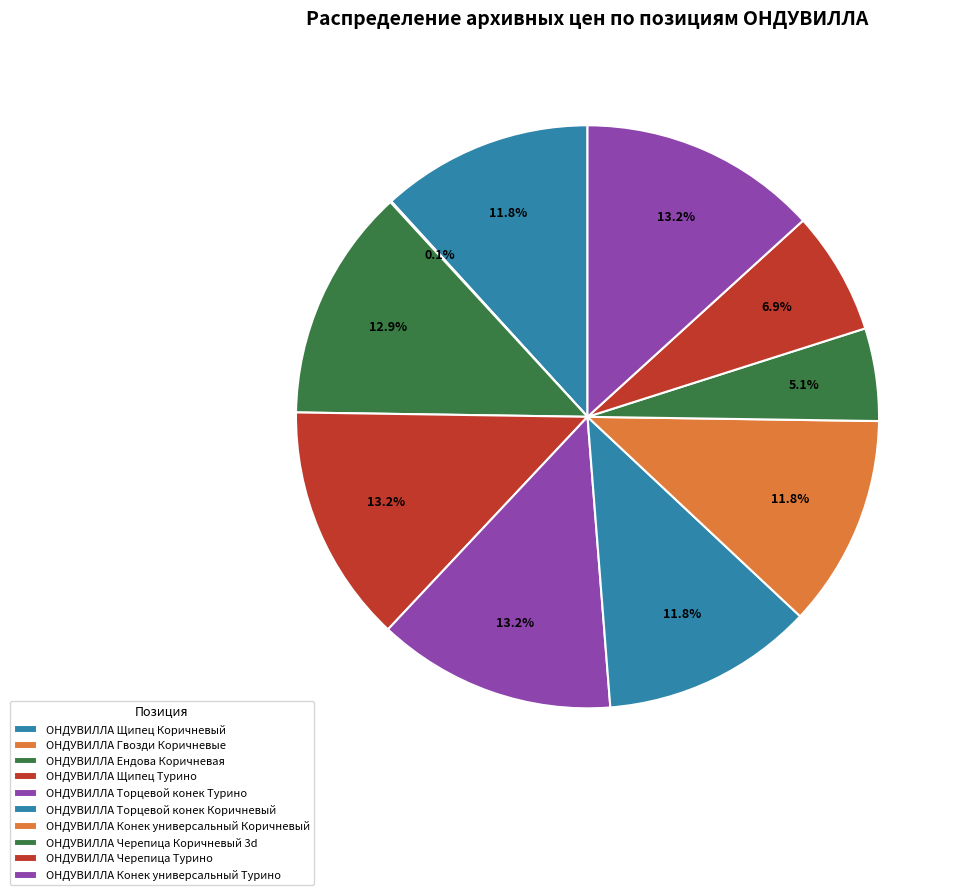

What percentage is the ОНДУВИЛЛА Черепица Турино slice, to the nearest percent?

7%